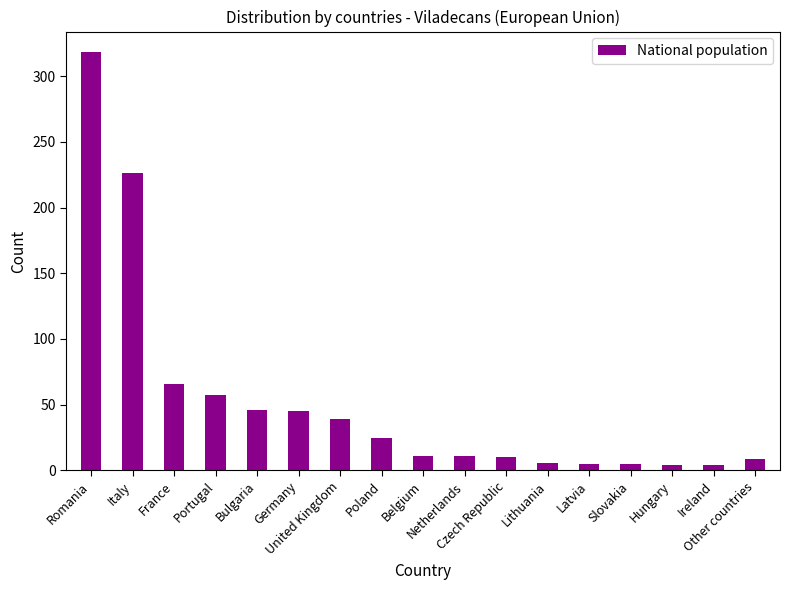

What is the greatest value displayed?

318